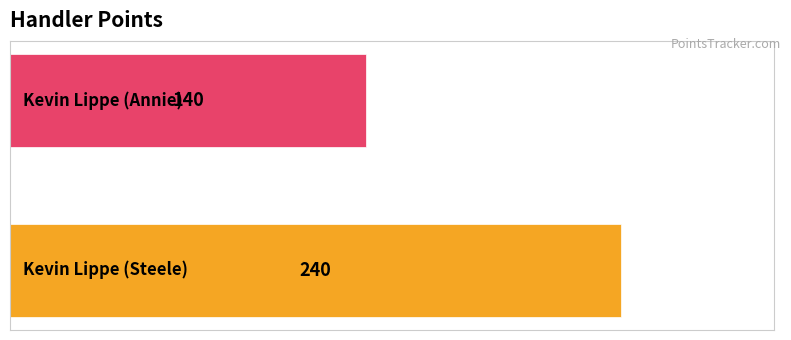

What is the greatest value displayed?

240